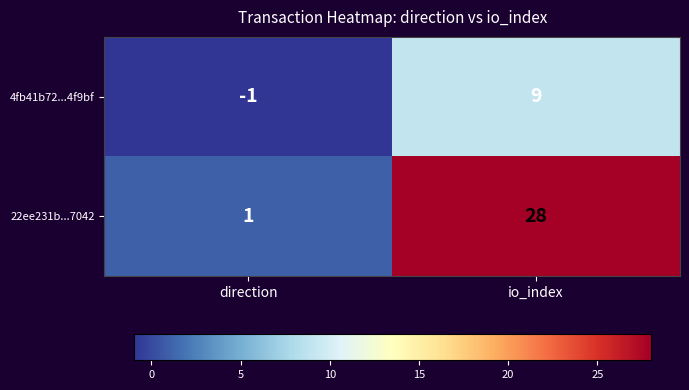

What is the difference between the highest and lowest values at io_index?

19